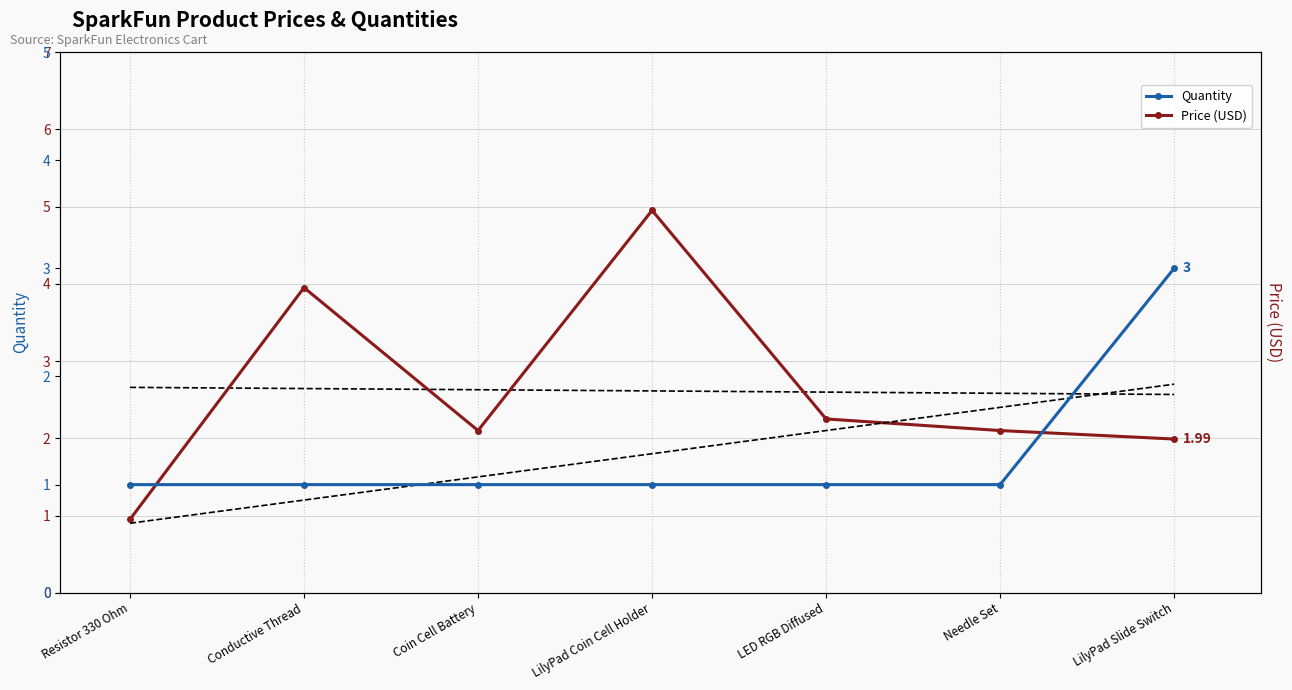

What is the difference between the highest and lowest values at LilyPad Slide Switch?

1.0